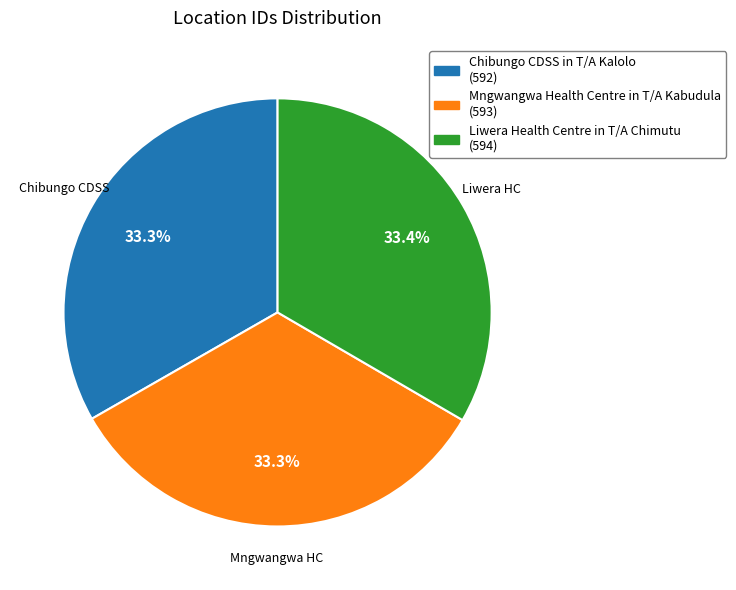

Approximately how many times larger is the value at Liwera Health Centre in T/A Chimutu compared to Chibungo CDSS in T/A Kalolo?

1.0